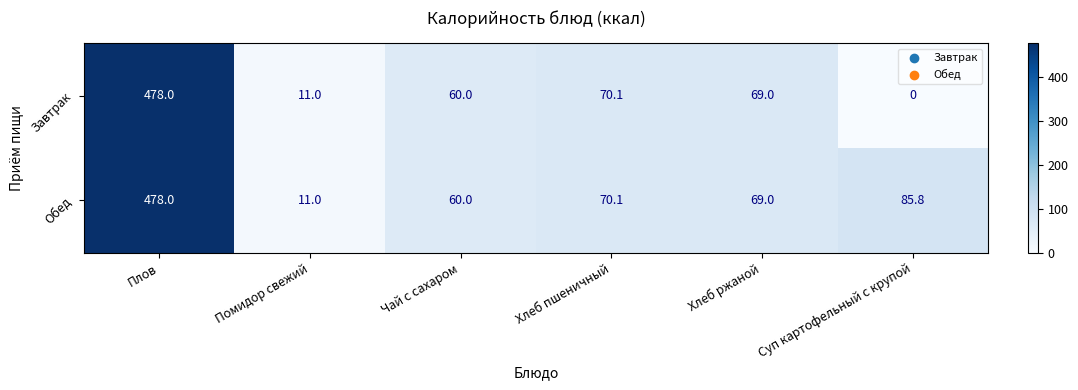

At how many categories does at least one series exceed 447?

1